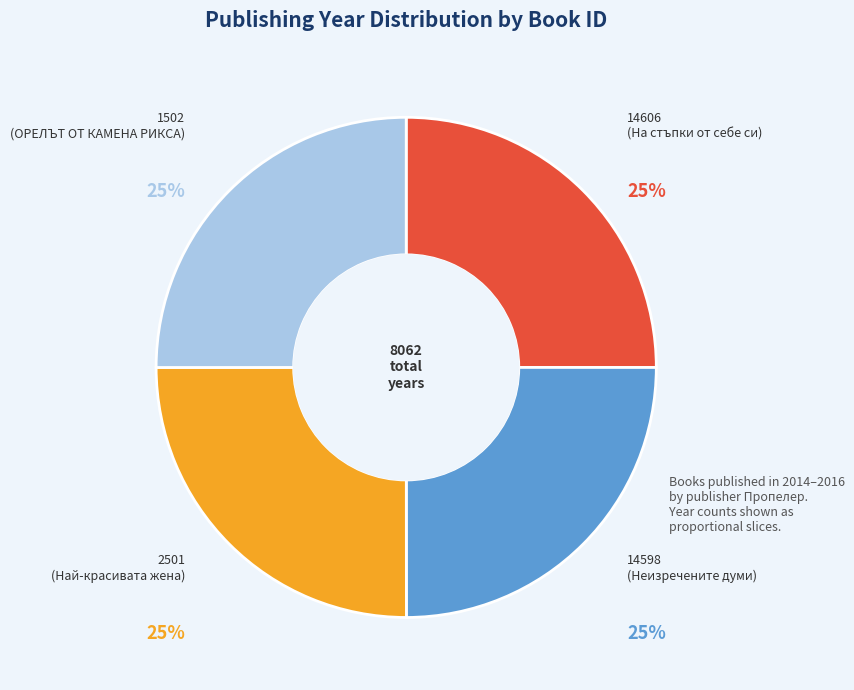

What percentage is the 14606 (На стъпки от себе си) slice, to the nearest percent?

25%